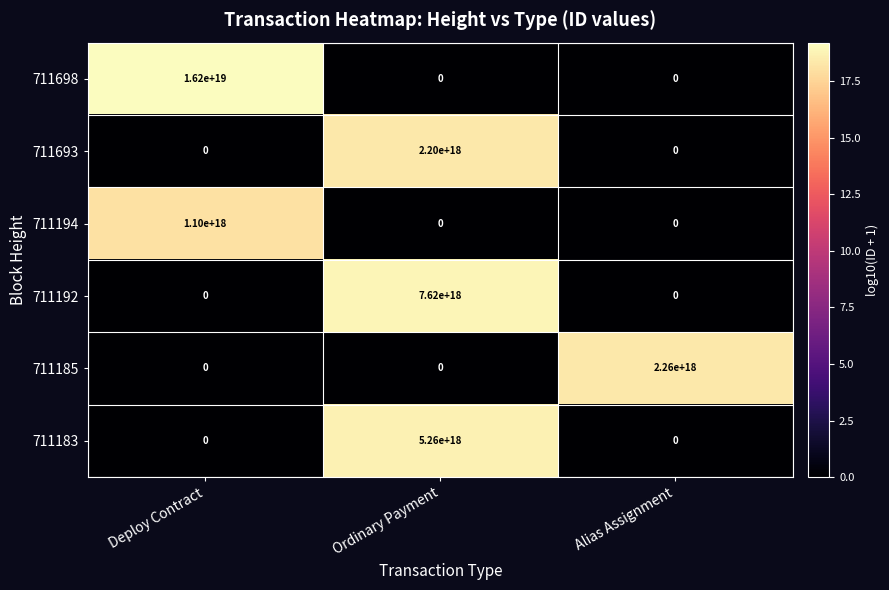

How many values in 711185 are above zero?

1